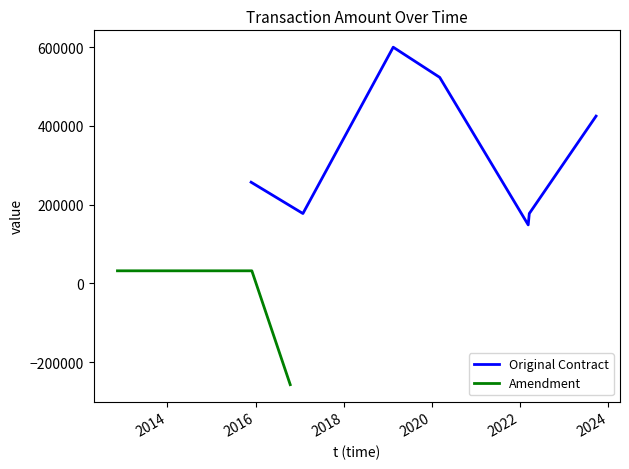

What is the approximate value at 2014?

32072